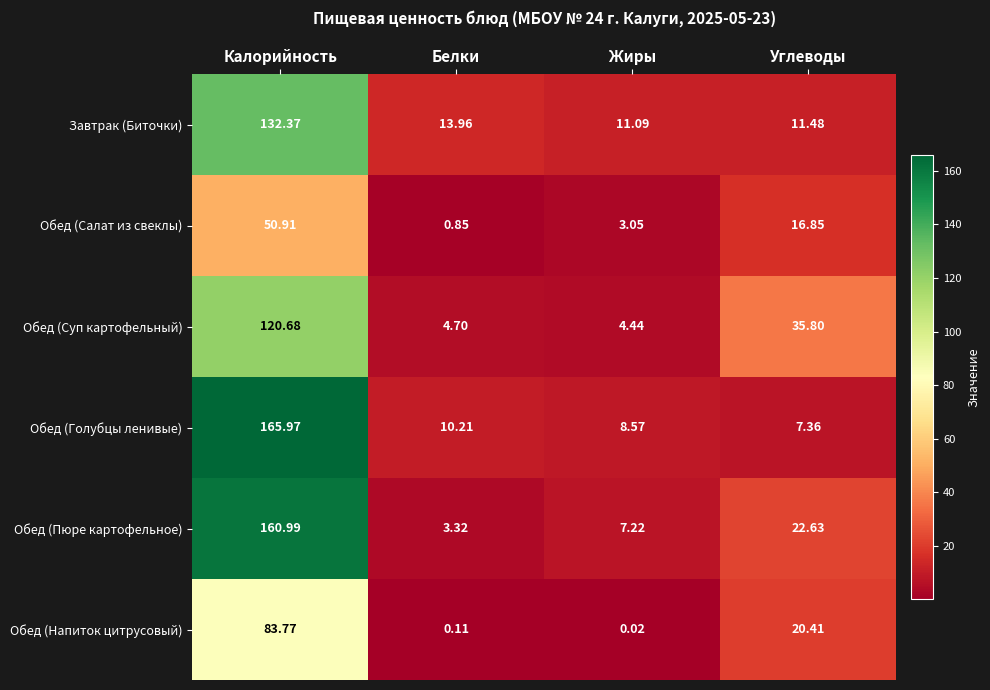

At which category is the sum across all series the highest?

Калорийность